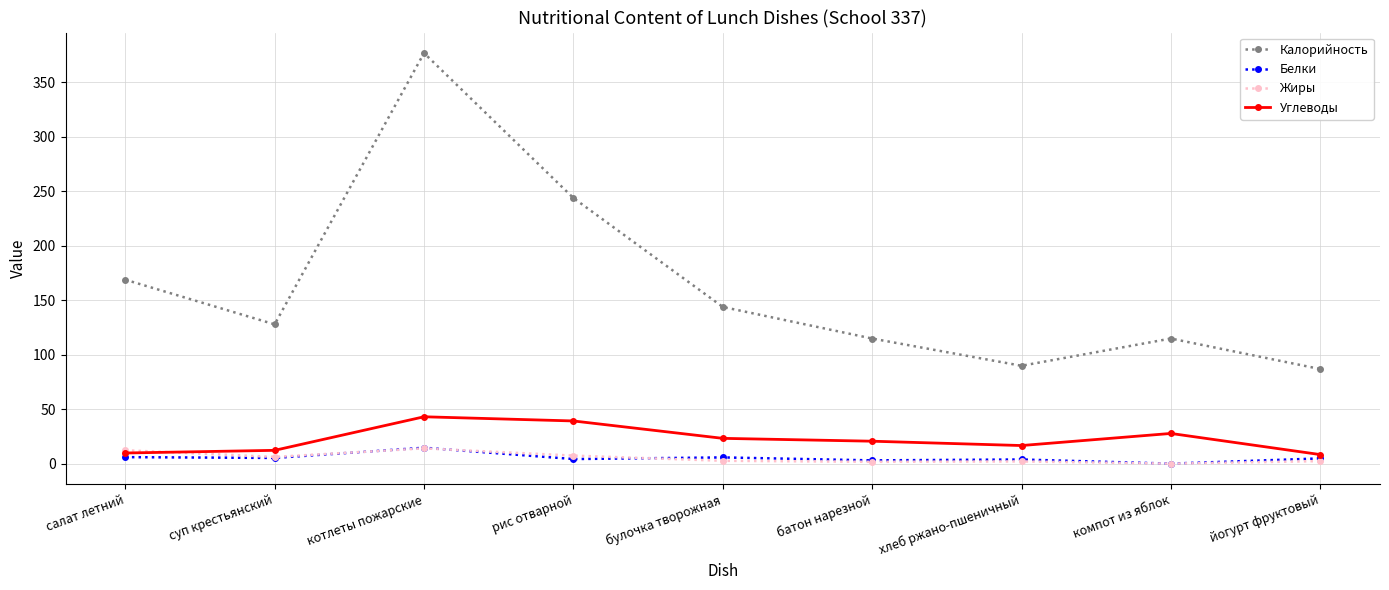

What is the total value across all series at рис отварной?

295.3